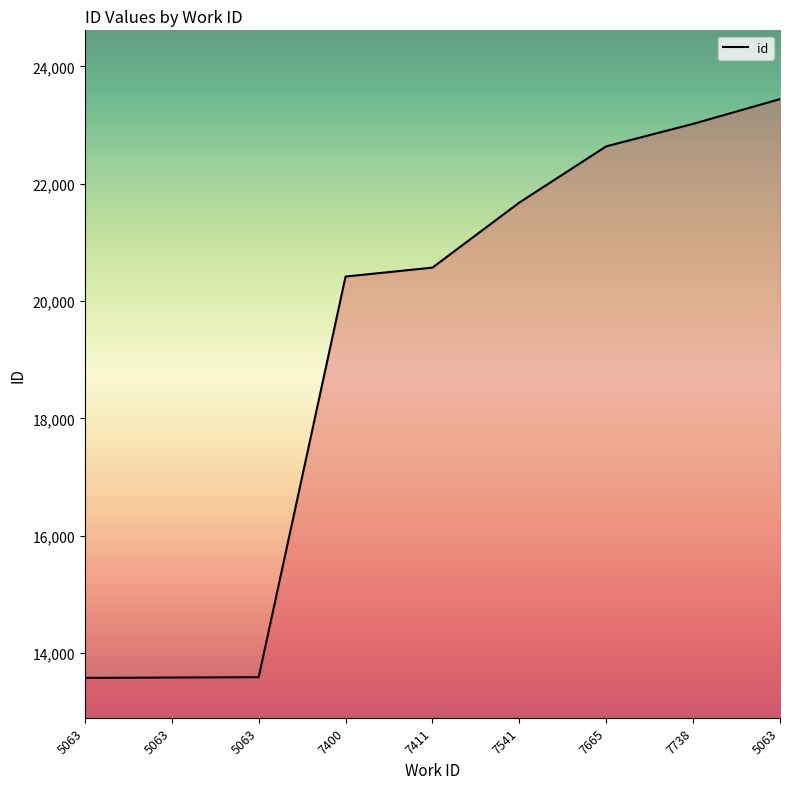

What is the greatest value displayed?

23441